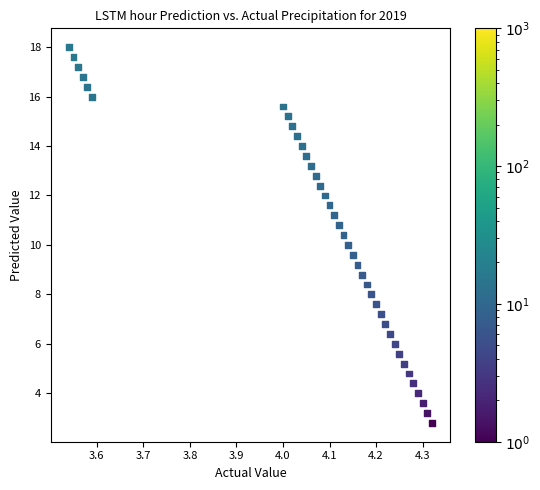

What is the range of Y values (max minus min)?

15.2